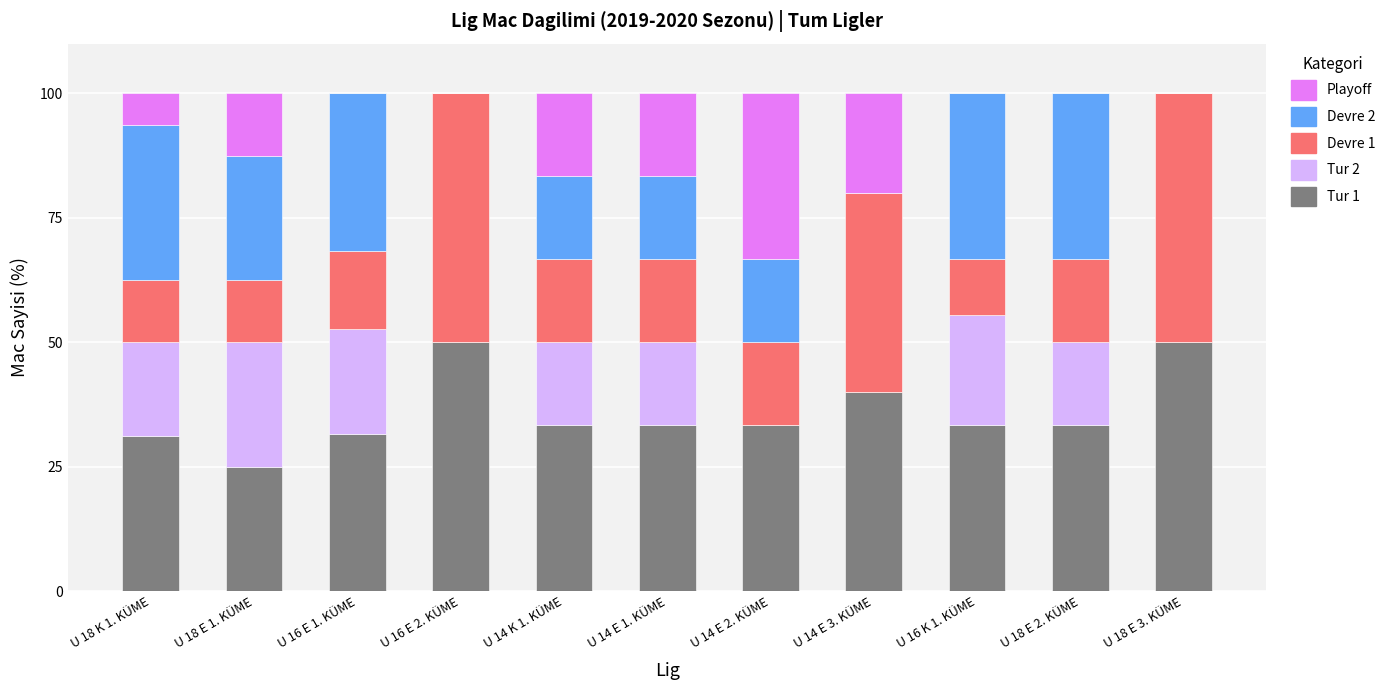

What is the total value across all series at U 16 K 1. KÜME?

100.0